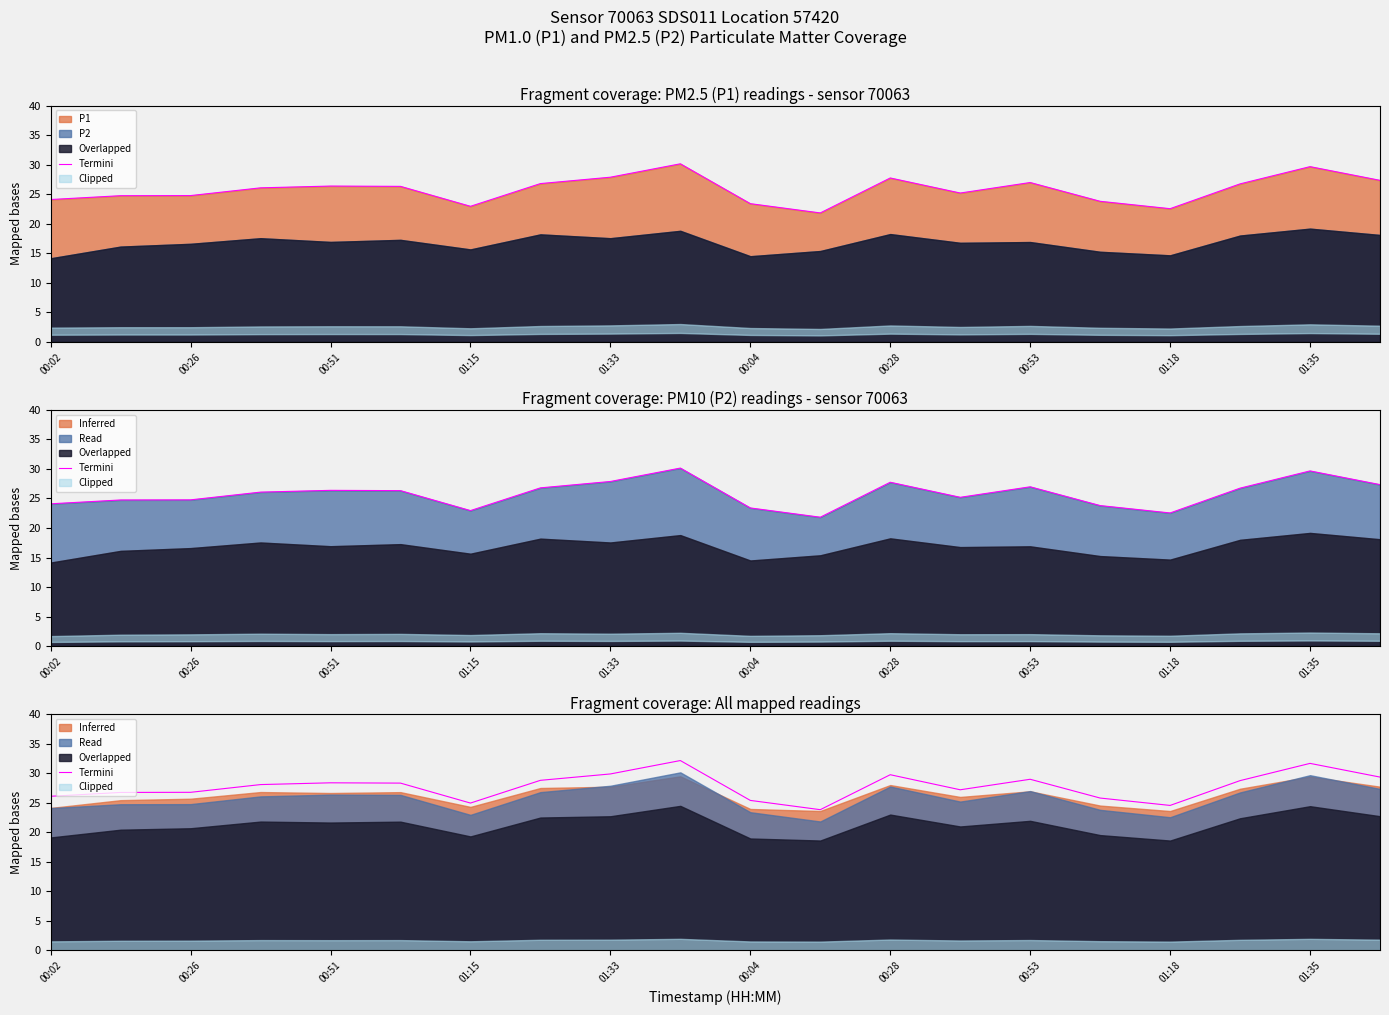

What is the value of the 16th point from the left?

25.8